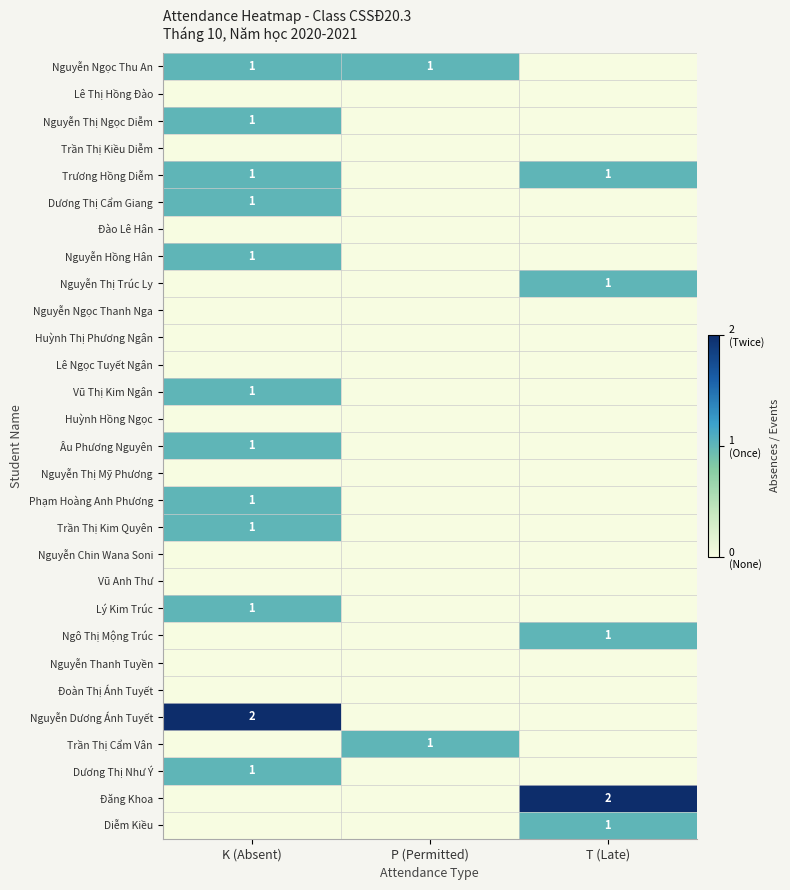

At how many categories does at least one series exceed 1?

2